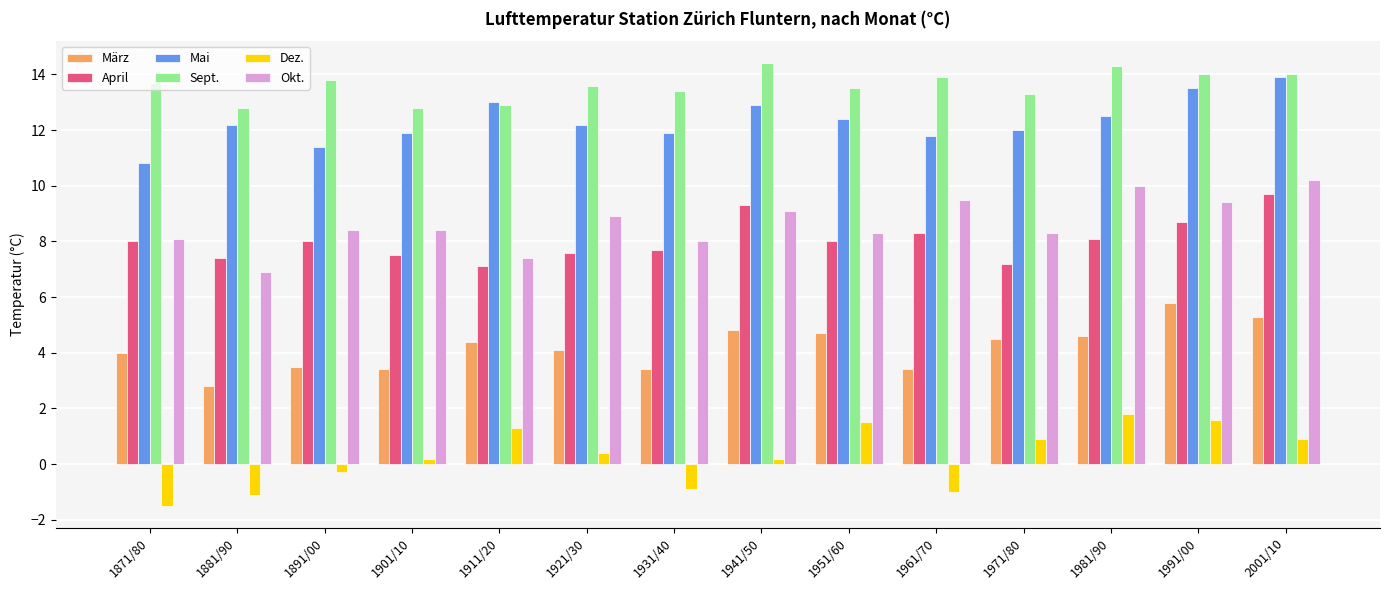

What is the label of the 2nd bar from the right?

1991/00